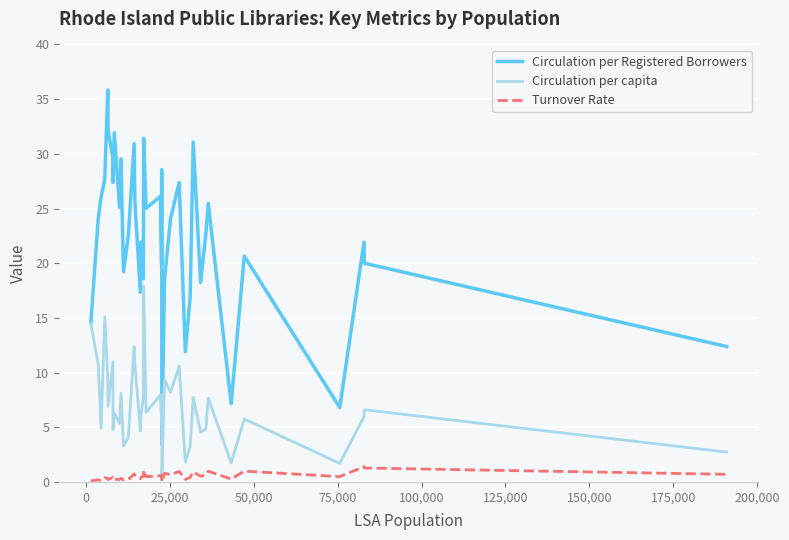

Which series has the largest total across all categories?

Circulation per Registered Borrowers